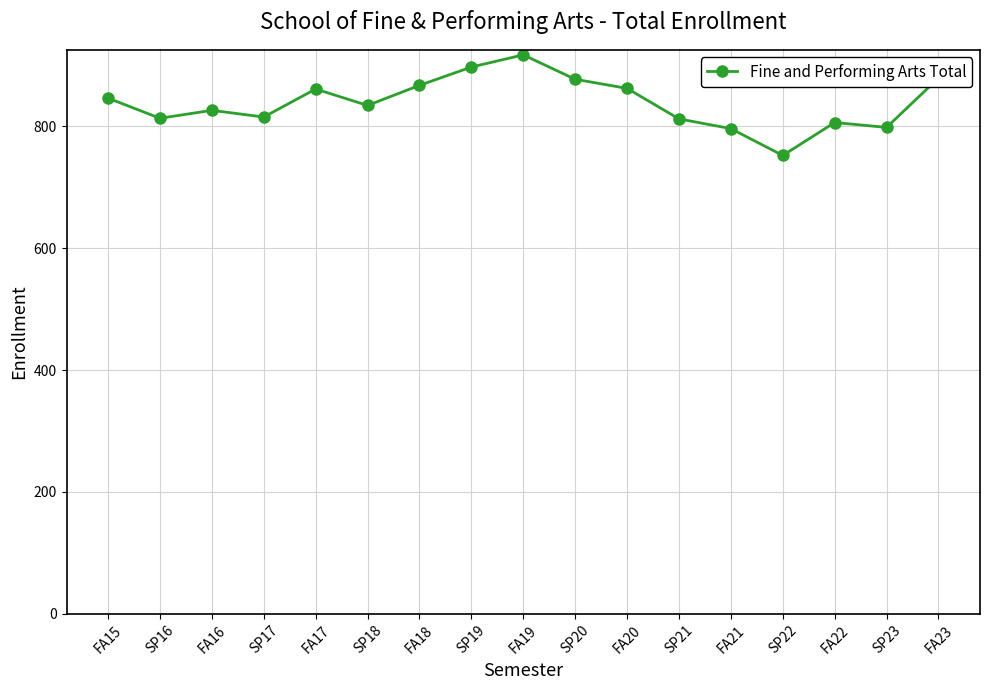

What is the approximate value at SP21, to the nearest 5?

810